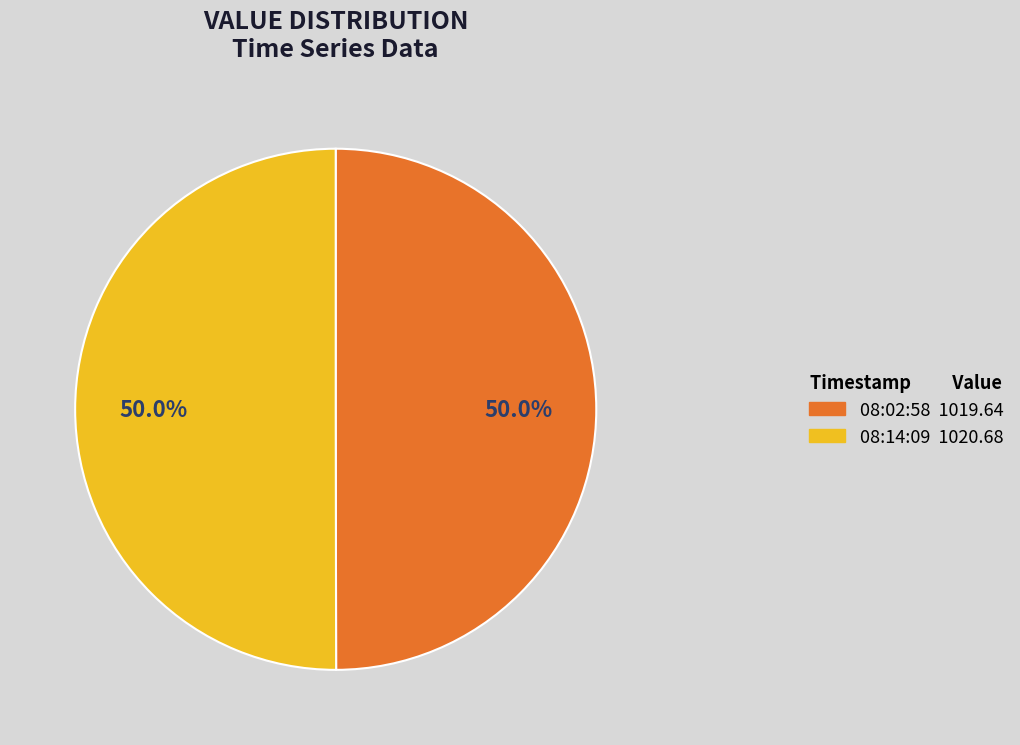

How many segments does this pie chart have?

2